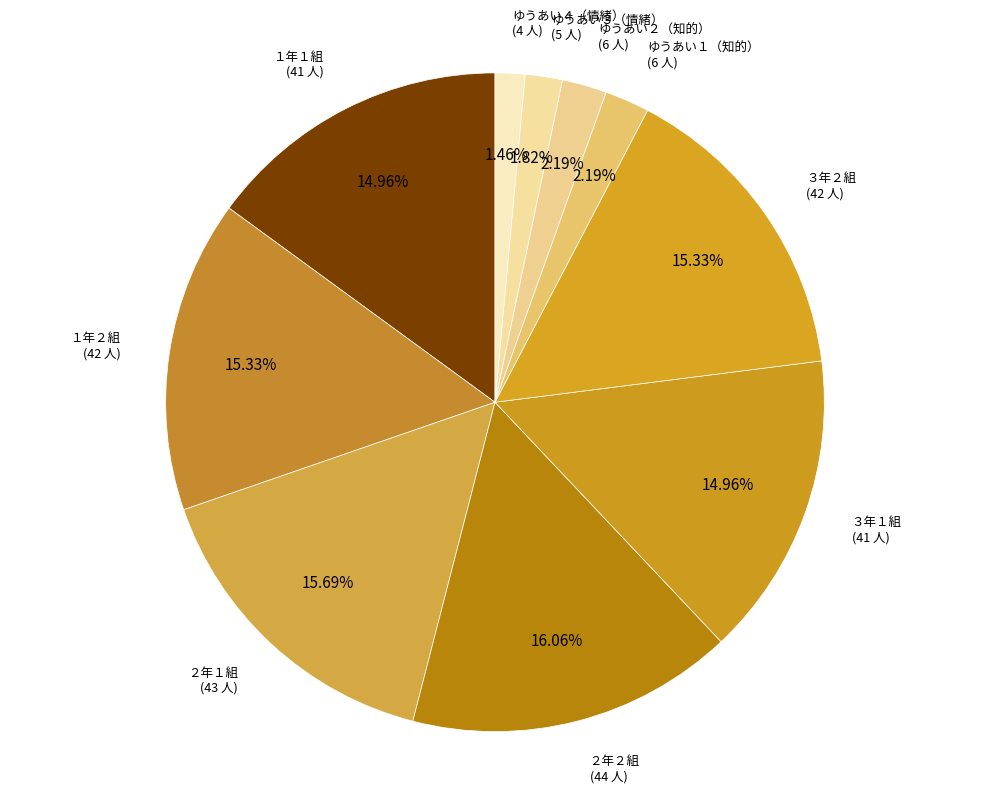

To the nearest percent, what is the combined percentage of ２年１組 and ３年１組?

31%